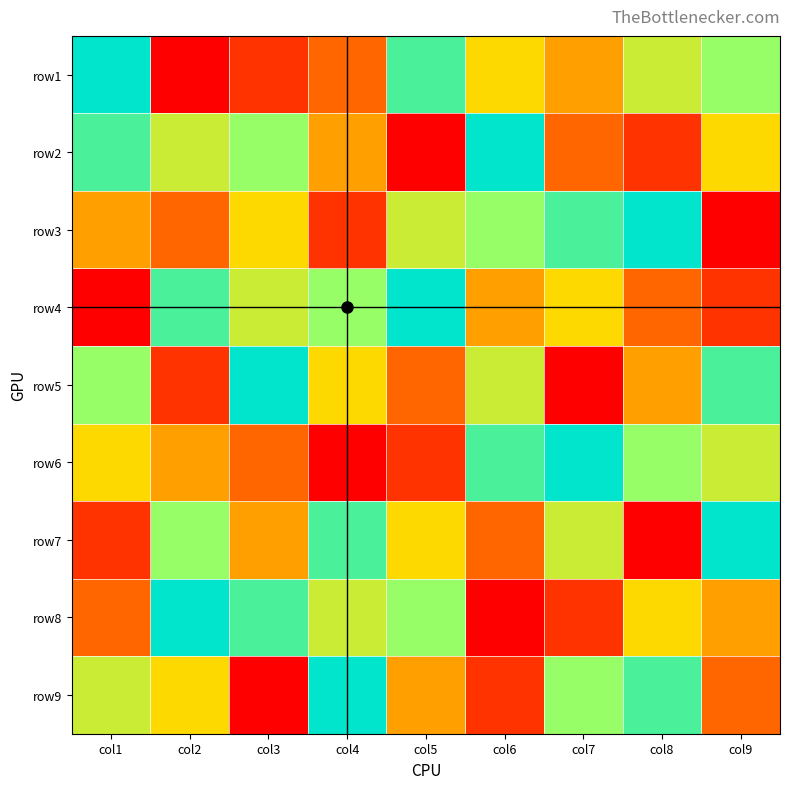

Reading right to left, extract all data points from this chart.

row1: col9=7	col8=6	col7=4	col6=5	col5=8	col4=3	col3=2	col2=1	col1=9
row2: col9=5	col8=2	col7=3	col6=9	col5=1	col4=4	col3=7	col2=6	col1=8
row3: col9=1	col8=9	col7=8	col6=7	col5=6	col4=2	col3=5	col2=3	col1=4
row4: col9=2	col8=3	col7=5	col6=4	col5=9	col4=7	col3=6	col2=8	col1=1
row5: col9=8	col8=4	col7=1	col6=6	col5=3	col4=5	col3=9	col2=2	col1=7
row6: col9=6	col8=7	col7=9	col6=8	col5=2	col4=1	col3=3	col2=4	col1=5
row7: col9=9	col8=1	col7=6	col6=3	col5=5	col4=8	col3=4	col2=7	col1=2
row8: col9=4	col8=5	col7=2	col6=1	col5=7	col4=6	col3=8	col2=9	col1=3
row9: col9=3	col8=8	col7=7	col6=2	col5=4	col4=9	col3=1	col2=5	col1=6